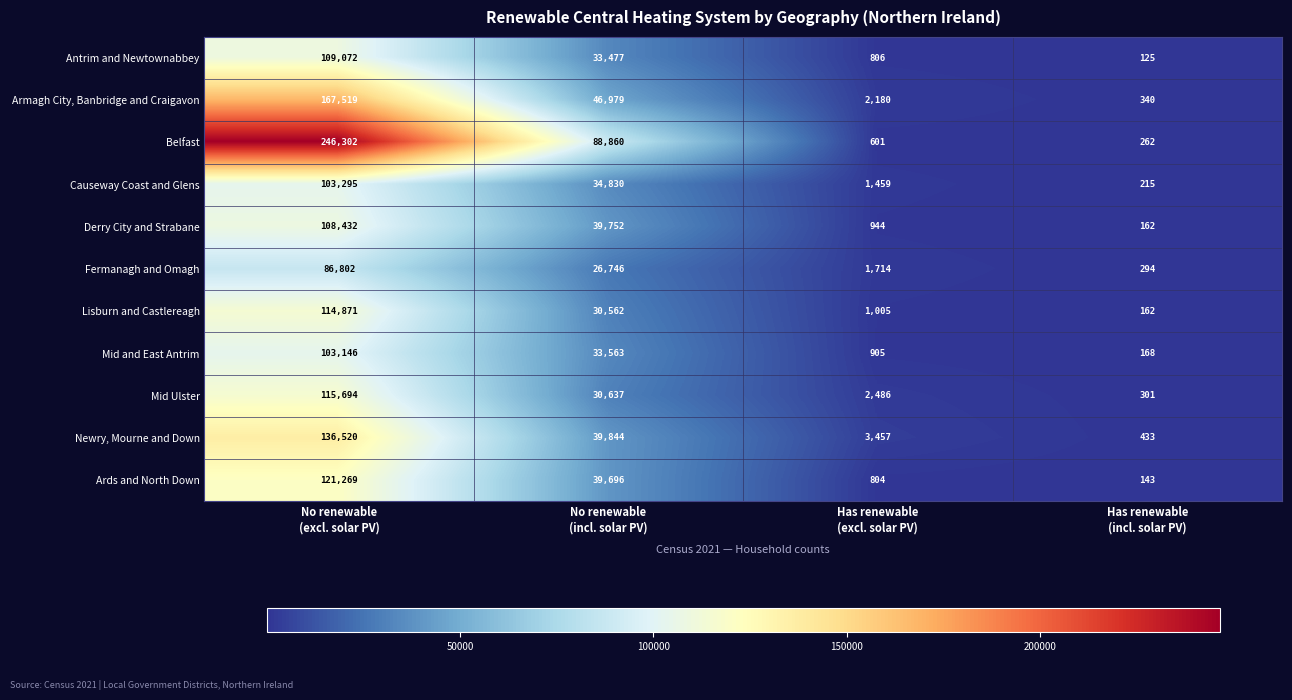

List the series in order of their peak value, highest first.

Belfast, Armagh City, Banbridge and Craigavon, Newry, Mourne and Down, Ards and North Down, Mid Ulster, Lisburn and Castlereagh, Antrim and Newtownabbey, Derry City and Strabane, Causeway Coast and Glens, Mid and East Antrim, Fermanagh and Omagh